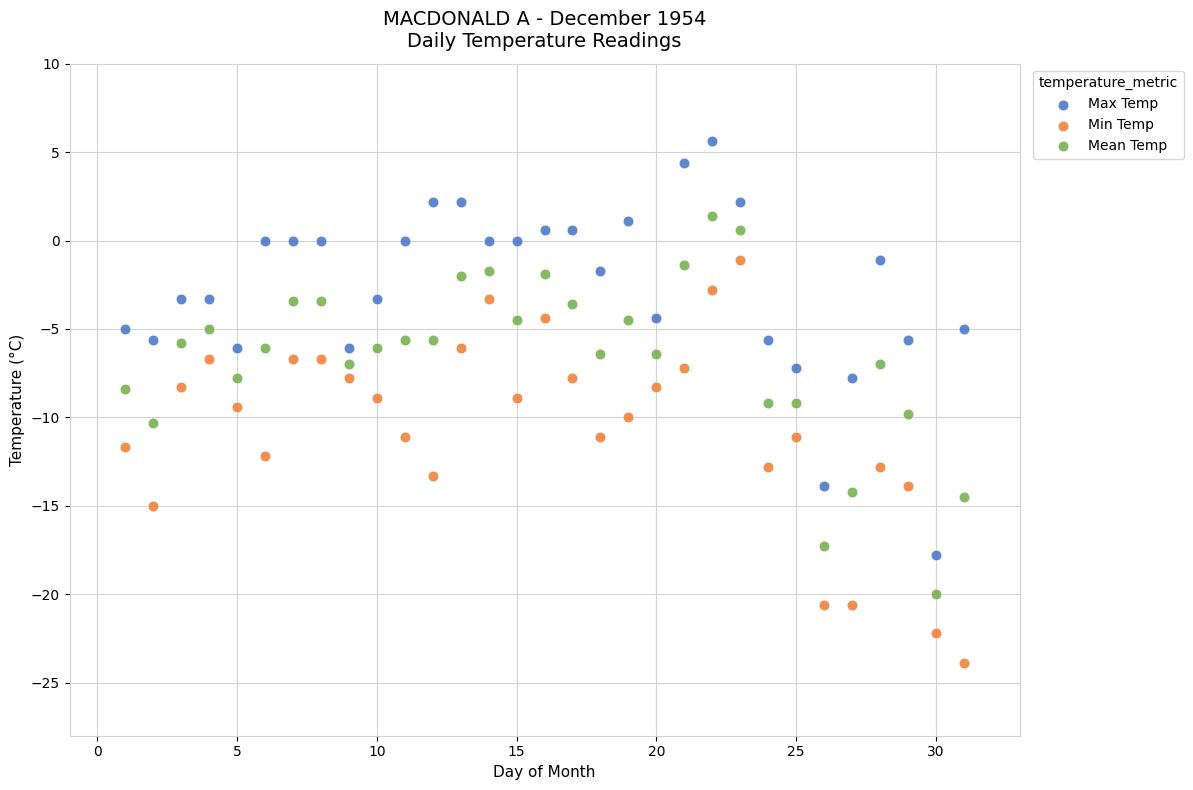

Which series has the largest Y range (max minus min)?

Max Temp